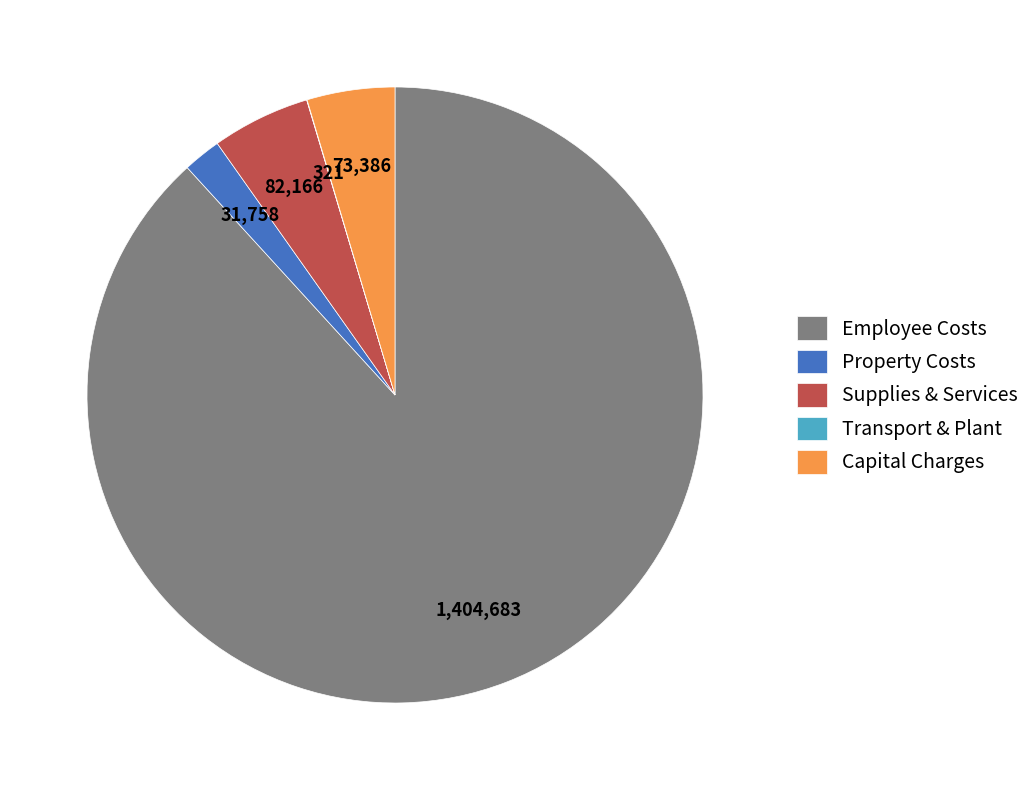

True or false: Employee Costs accounts for 88% of the total.

True